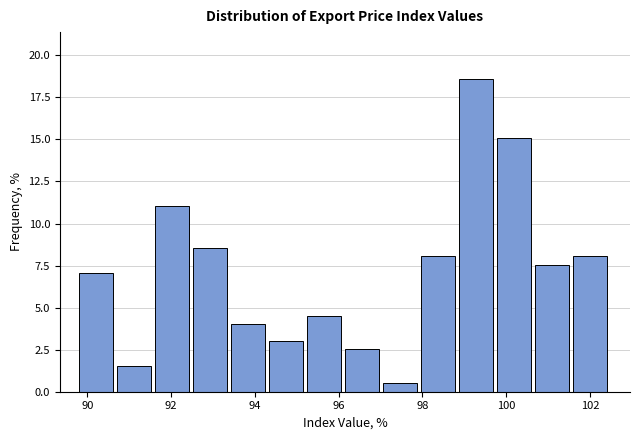

Over which range of the x-axis is the bar tallest?

98.8 to 99.8